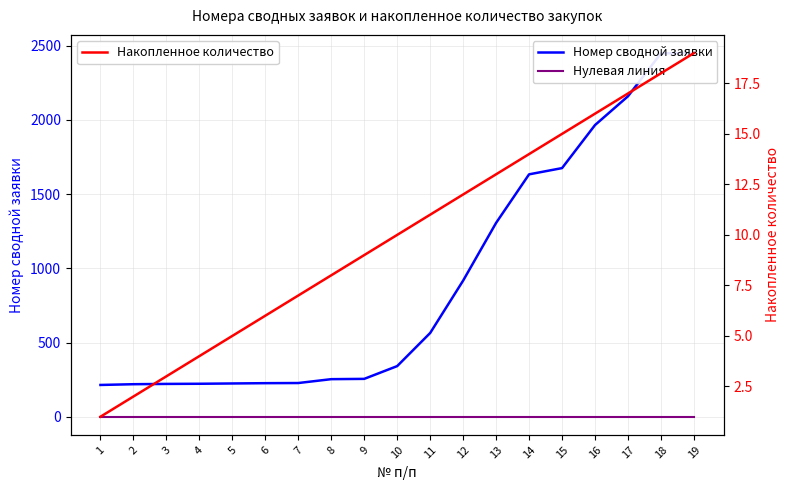

Reading right to left, what are all the values shown in this chart?

Номер сводной заявки: 19=2450	18=2448	17=2159	16=1965	15=1675	14=1633	13=1306	12=917	11=564	10=341	9=255	8=253	7=227	6=226	5=224	4=222	3=221	2=219	1=214
Нулевая линия: 19=0	18=0	17=0	16=0	15=0	14=0	13=0	12=0	11=0	10=0	9=0	8=0	7=0	6=0	5=0	4=0	3=0	2=0	1=0
Накопленное количество: 19=19	18=18	17=17	16=16	15=15	14=14	13=13	12=12	11=11	10=10	9=9	8=8	7=7	6=6	5=5	4=4	3=3	2=2	1=1